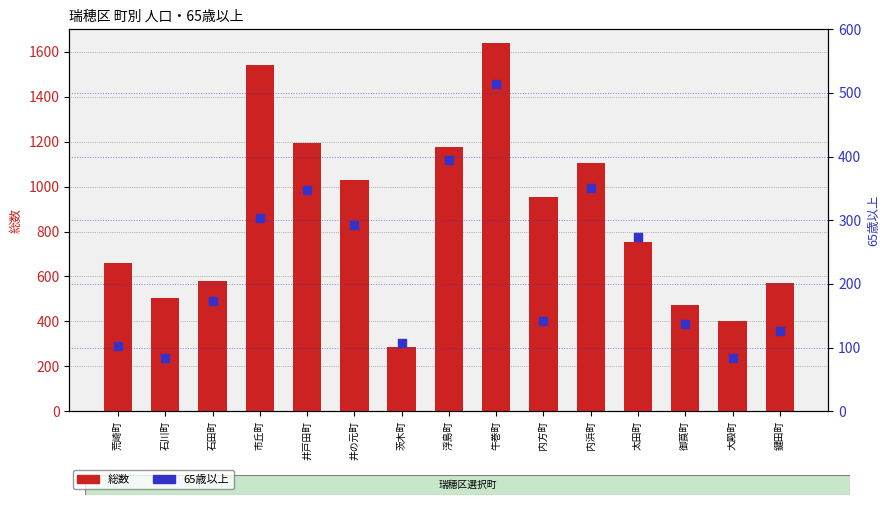

Which series has the largest total across all categories?

総数